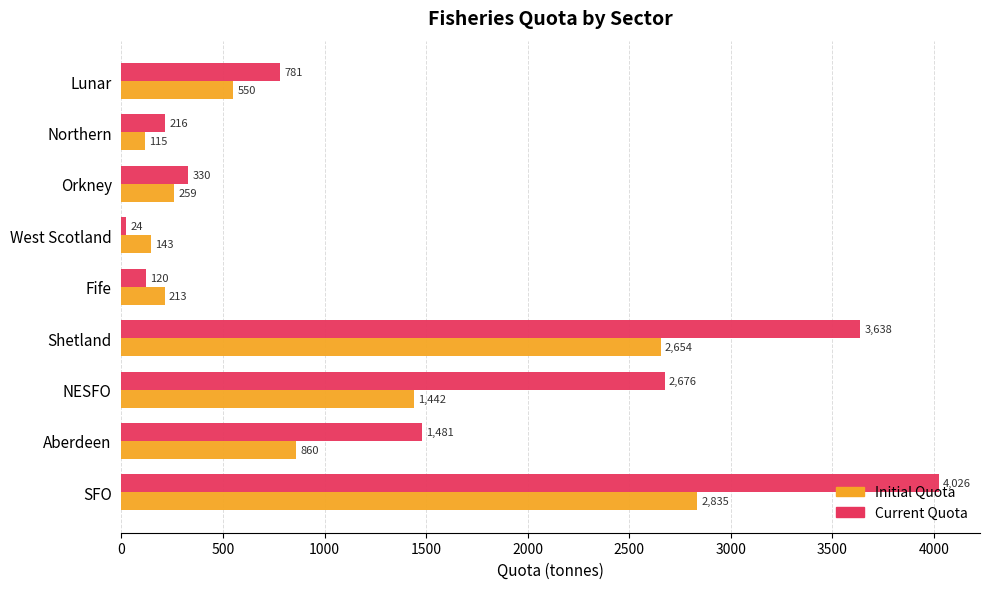

Which series has the widest spread of values?

Current Quota